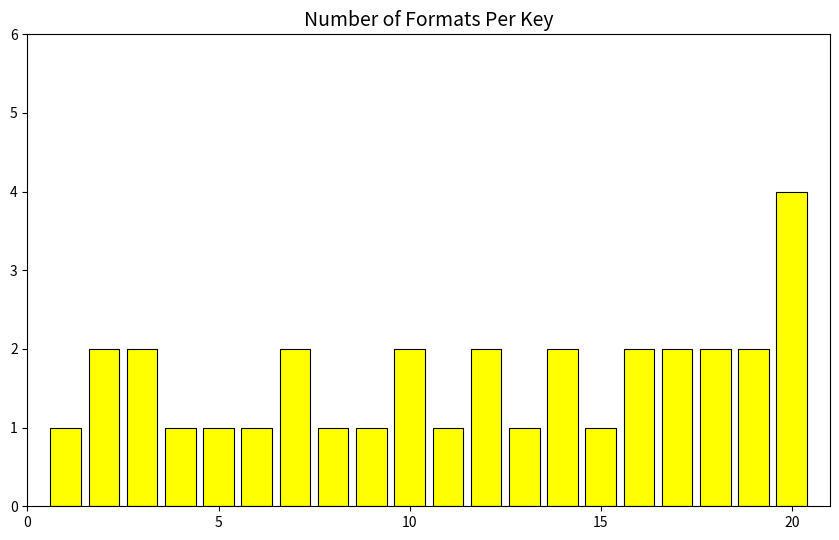

Reading right to left, list all the values displayed in this chart.

4	2	2	2	2	1	2	1	2	1	2	1	1	2	1	1	1	2	2	1